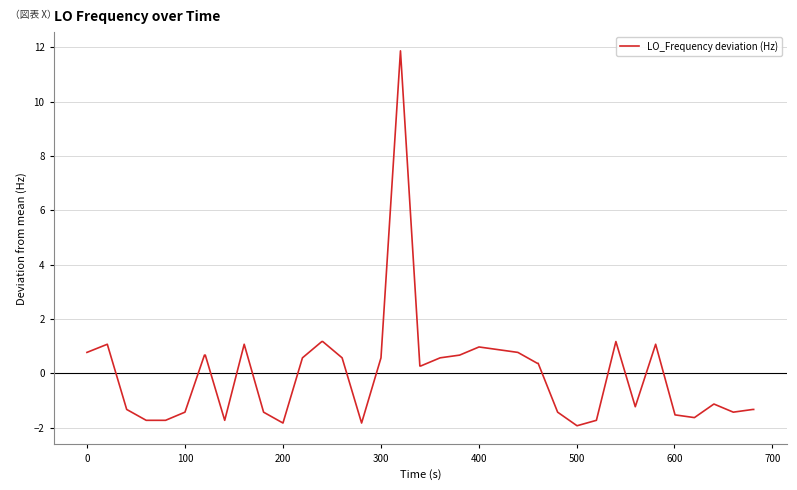

What is the difference between the maximum and minimum values?

13.8